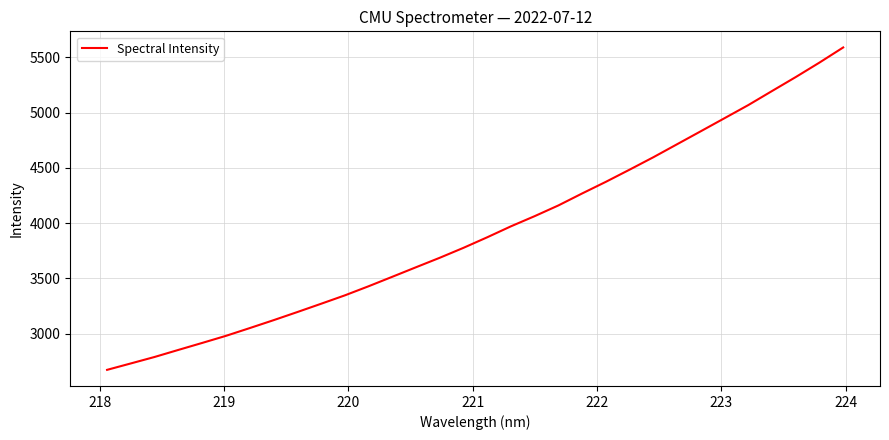

What is the difference between the maximum and minimum values?

2919.5